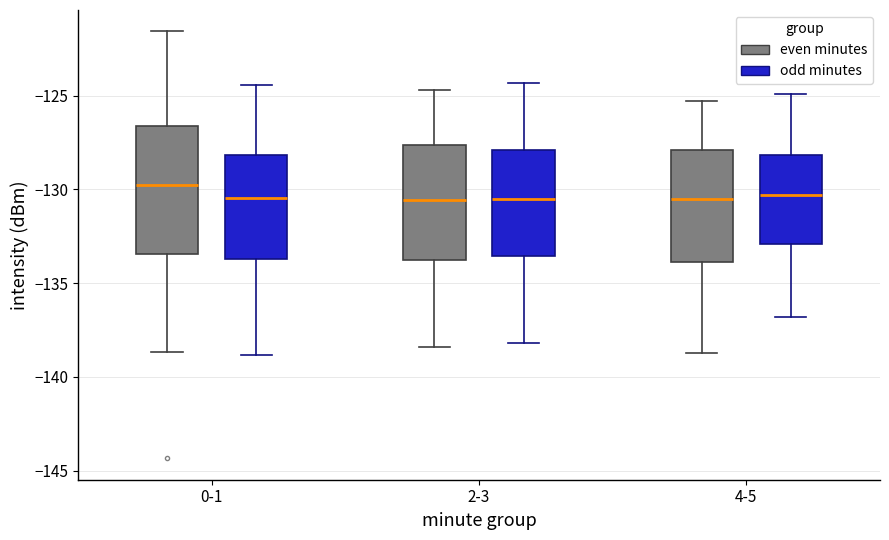

Where does the upper whisker of the box for 0-1 (odd minutes) end on the y-axis? The values are not printed on the chart, so give them approximately, as read against the axis.

-124.5